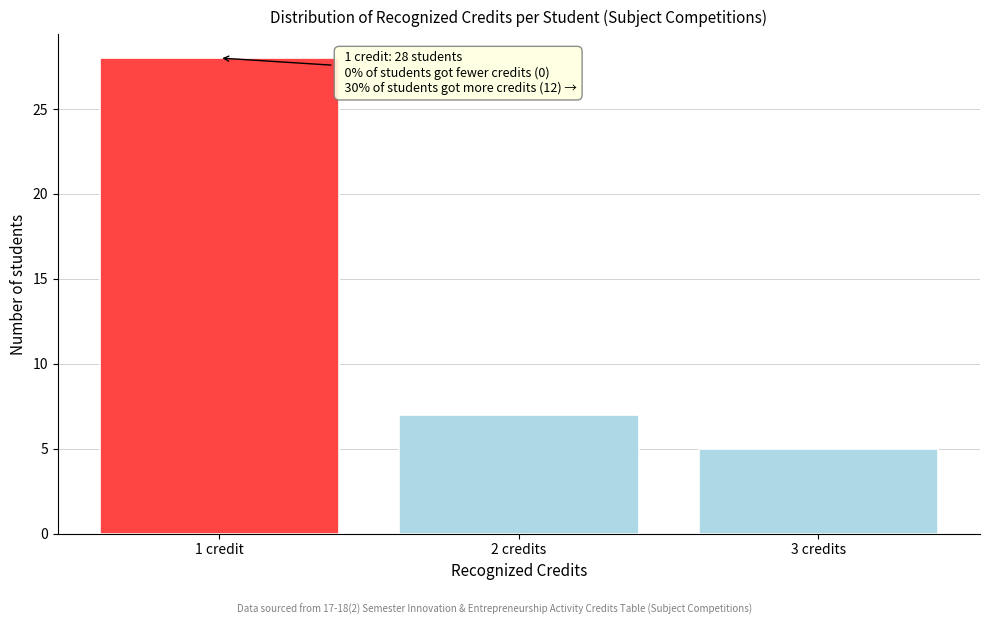

Reading right to left, transcribe all the data shown in this chart.

5	7	28